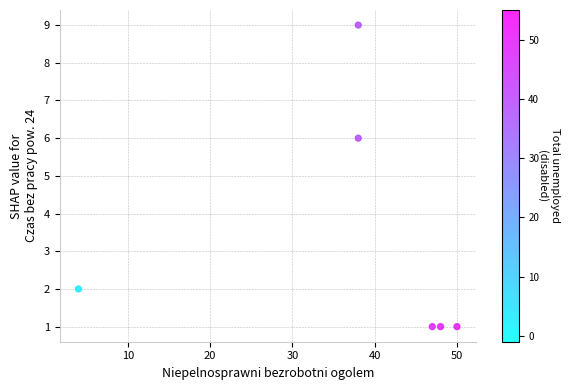

What Y value in the scatter plot is closest to 5?

6